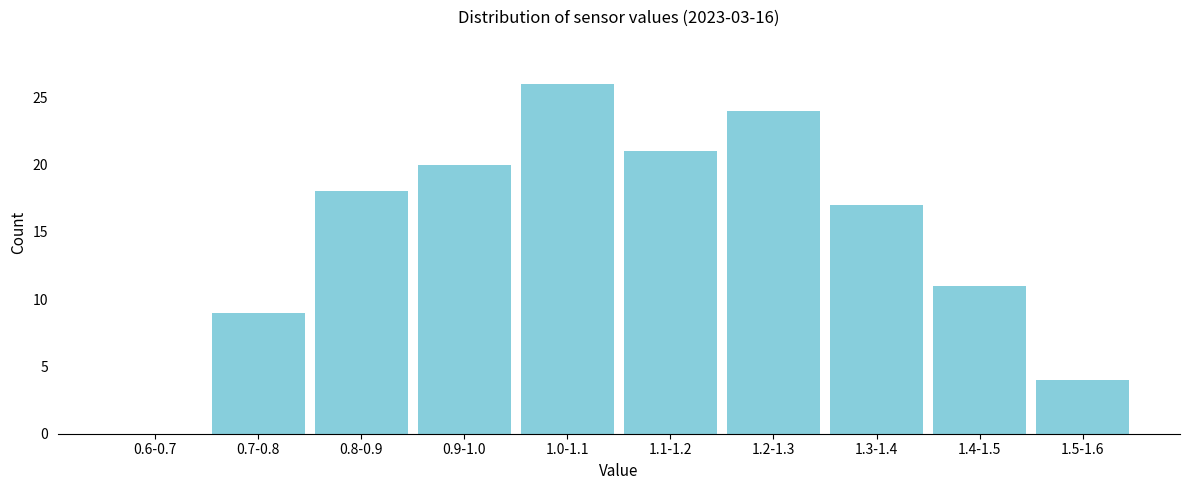

Reading right to left, what are all the values shown in this chart?

1.5-1.6=4	1.4-1.5=11	1.3-1.4=17	1.2-1.3=24	1.1-1.2=21	1.0-1.1=26	0.9-1.0=20	0.8-0.9=18	0.7-0.8=9	0.6-0.7=0